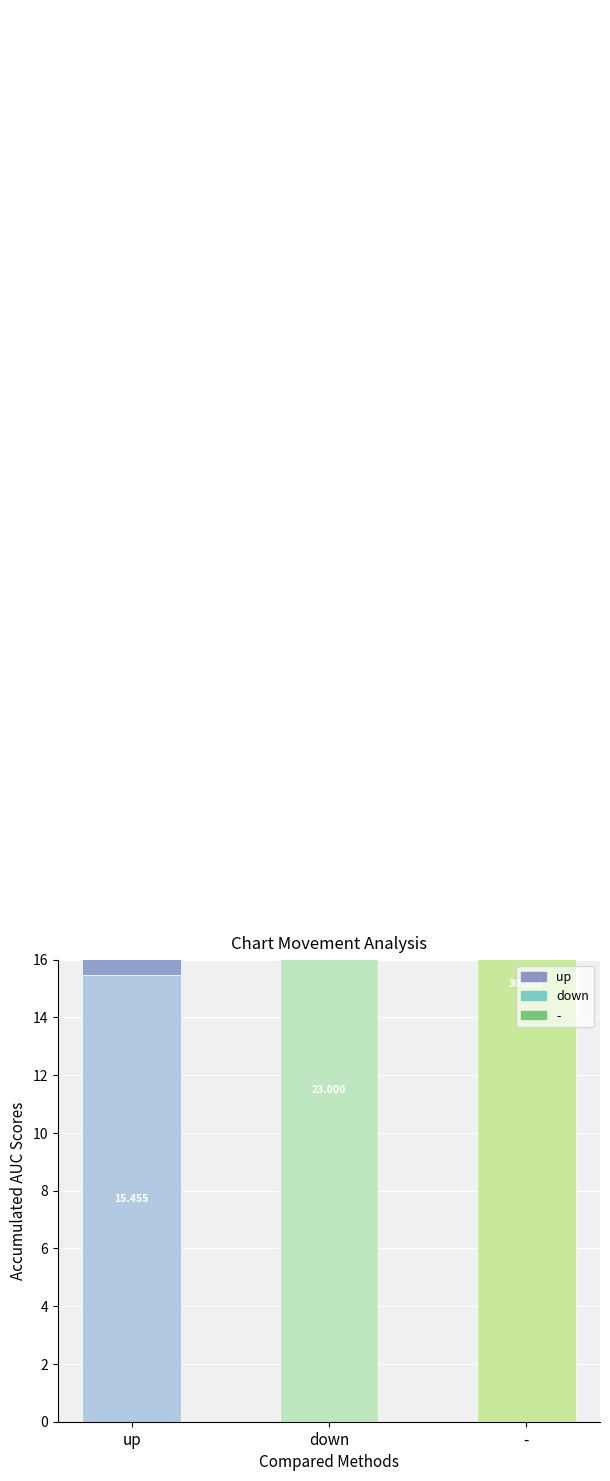

Is the value of - at Avg Peak Position greater than the value of up at Avg Peak Position?

Yes